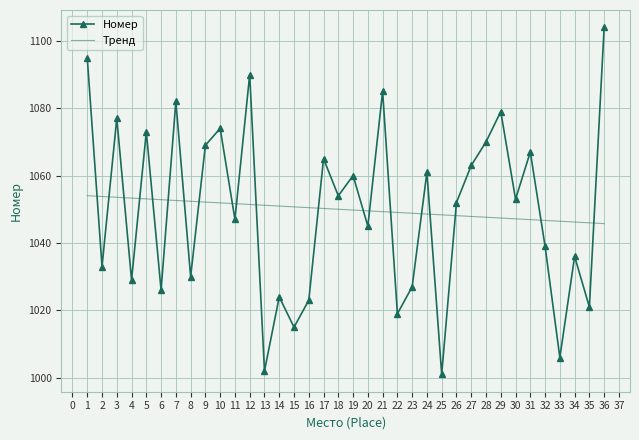

What are all the series names shown in the legend?

Номер, Тренд